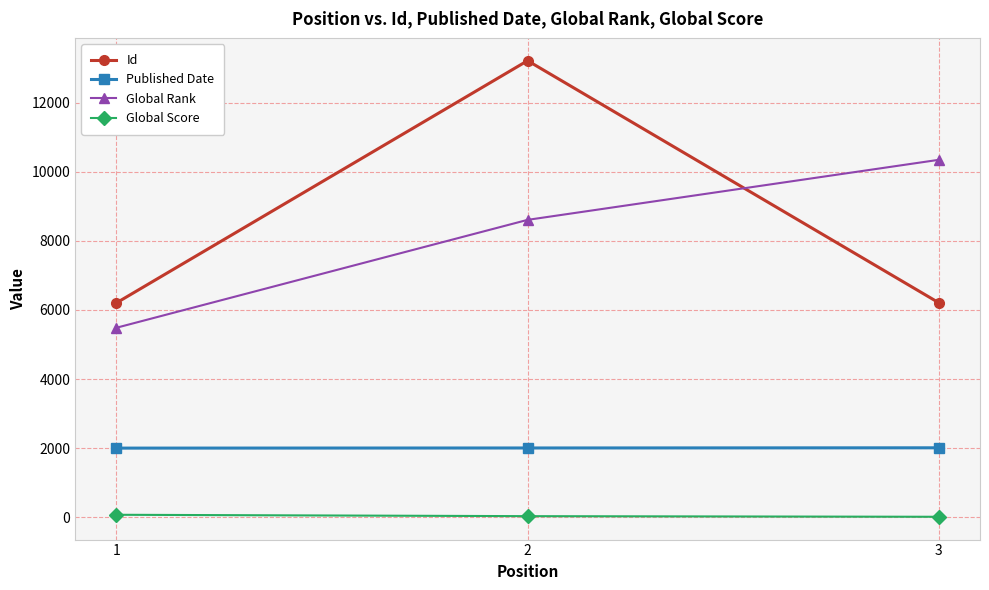

Rank the series by their maximum value, from lowest to highest.

Global Score, Published Date, Global Rank, Id